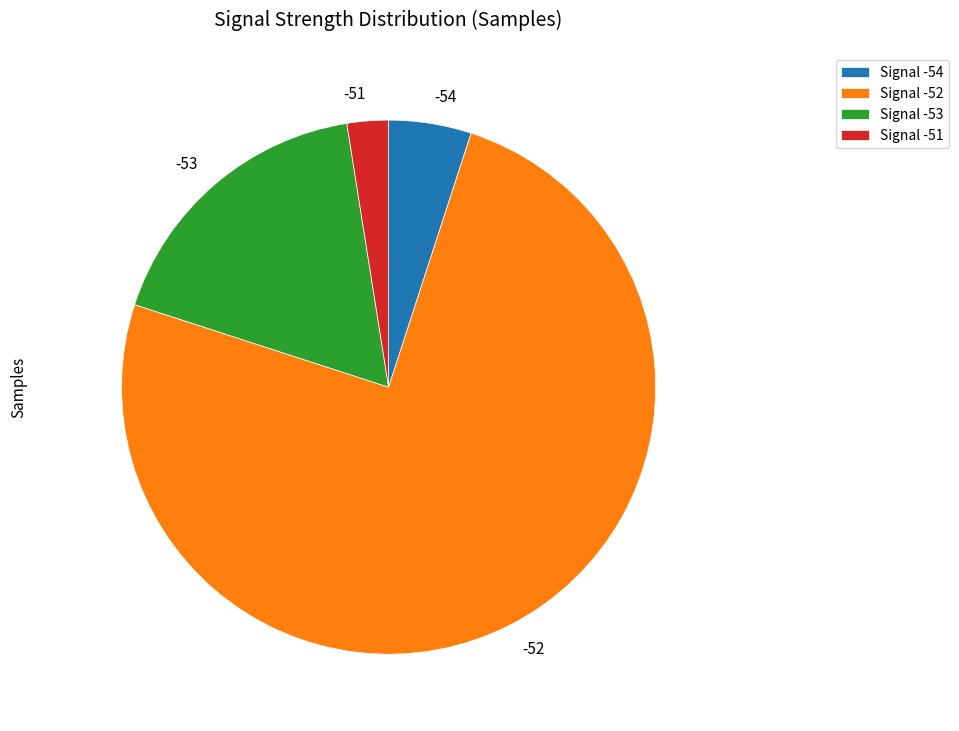

Is there a majority slice in this chart?

Yes